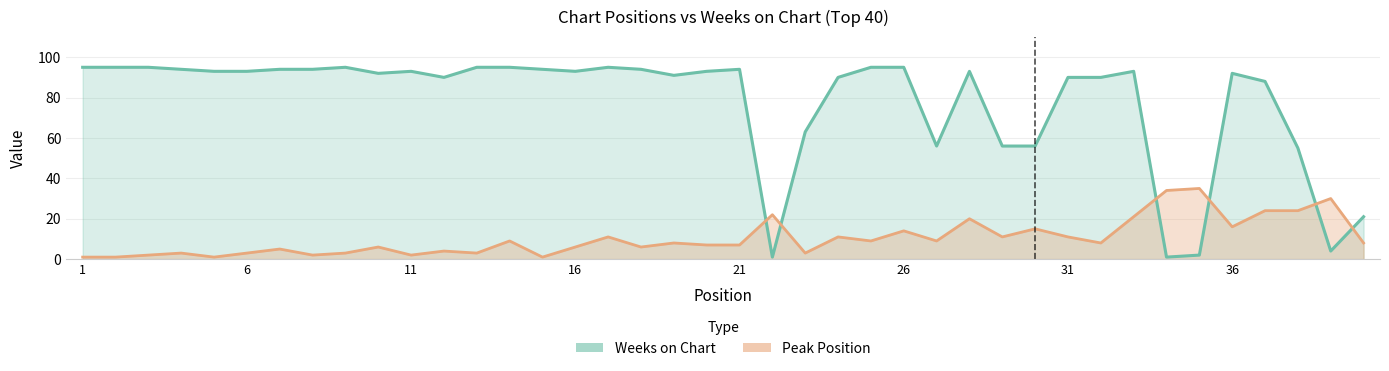

How many intersections are there between Peak Position and Weeks on Chart?

6